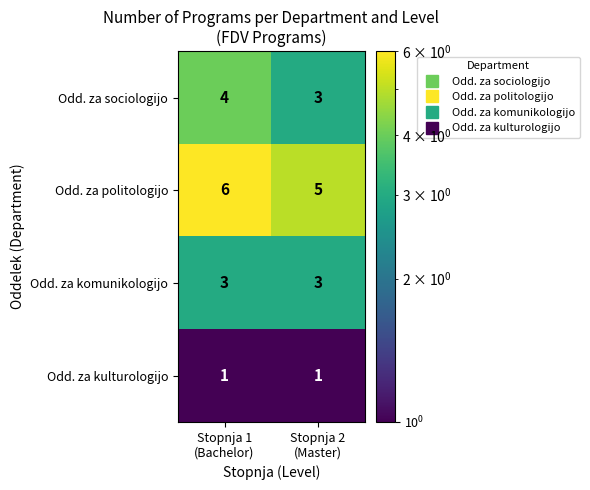

What is the maximum value for Odd. za komunikologijo?

3